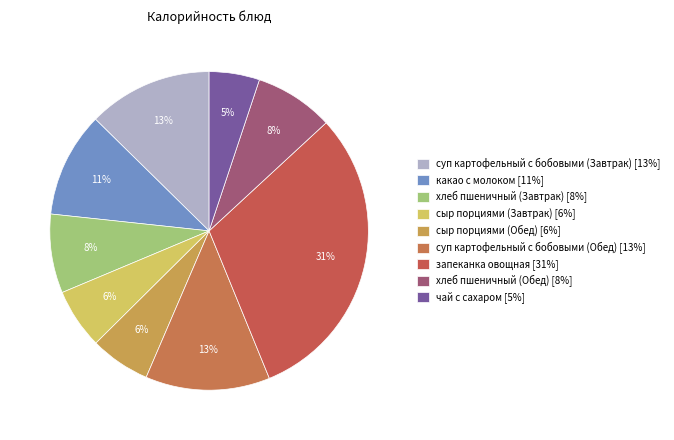

Rank the categories by value from lowest to highest.

чай с сахаром, сыр порциями (Завтрак), сыр порциями (Обед), хлеб пшеничный (Завтрак), хлеб пшеничный (Обед), какао с молоком, суп картофельный с бобовыми (Завтрак), суп картофельный с бобовыми (Обед), запеканка овощная